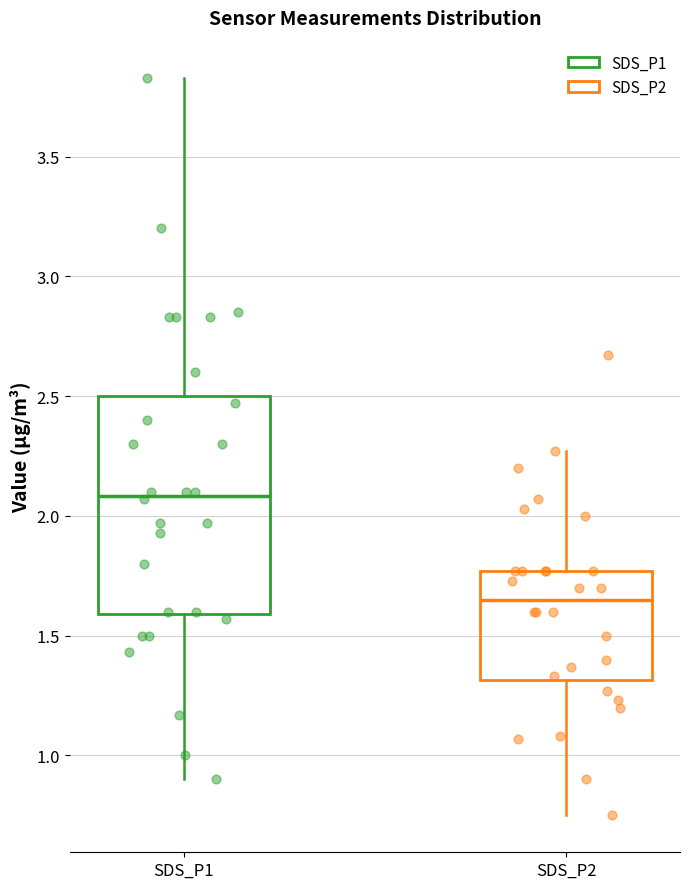

Reading left to right, transcribe this box plot: for each box, give where its median line is, the range the box spans, and where its two whiskers end, as read against the y-axis. The values are not printed on the chart, so give them approximately, as read against the axis.

SDS_P1: median 2.10, box 1.60 to 2.50, whiskers 0.90 to 3.85
SDS_P2: median 1.65, box 1.30 to 1.75, whiskers 0.75 to 2.25